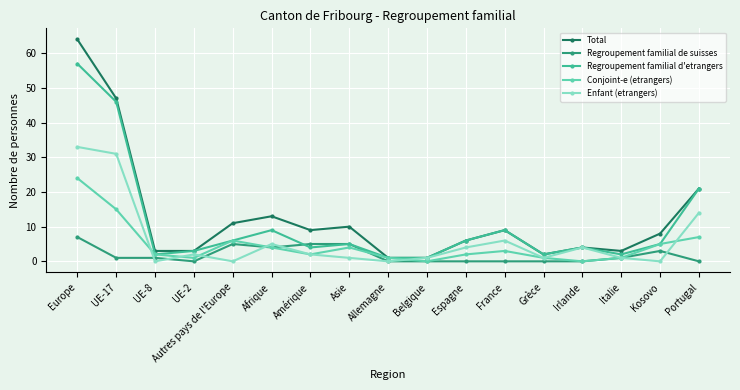

Which series has the largest range (max minus min)?

Total